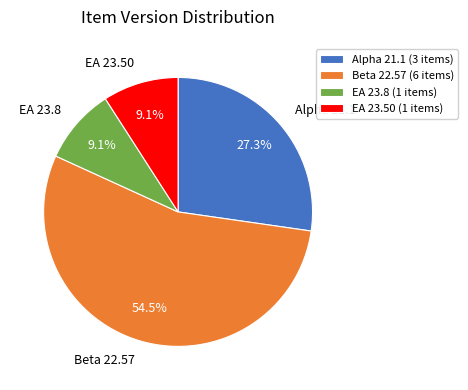

Is there any slice that represents more than half of the pie?

Yes